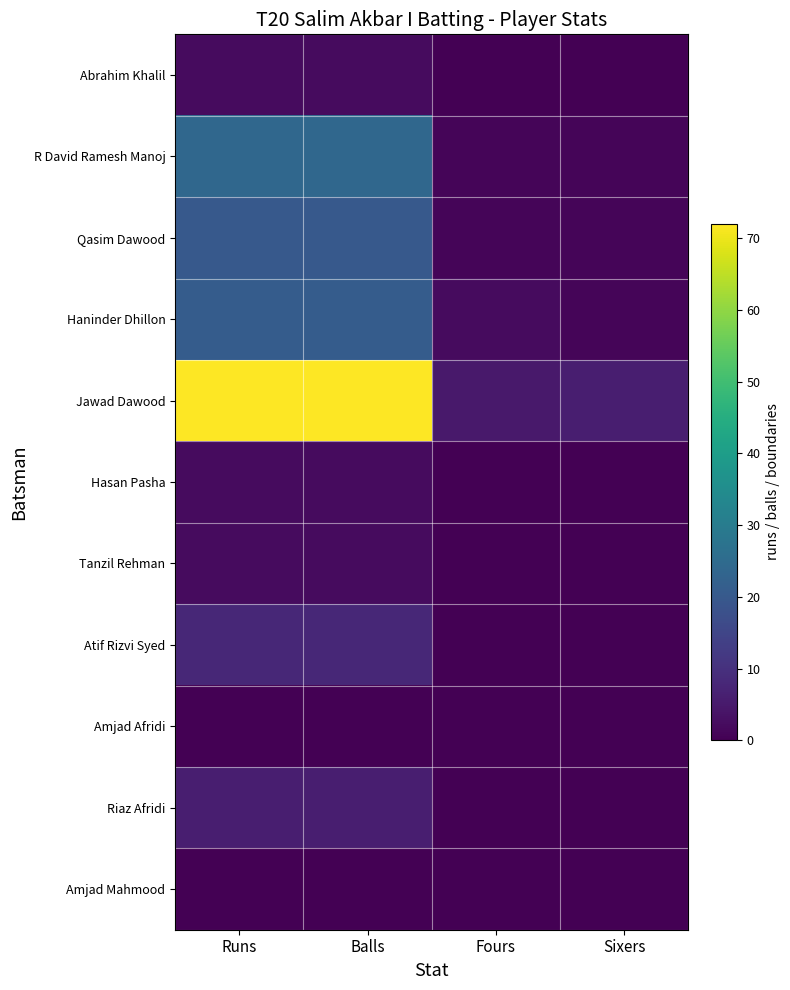

At how many categories does at least one series exceed 37?

2